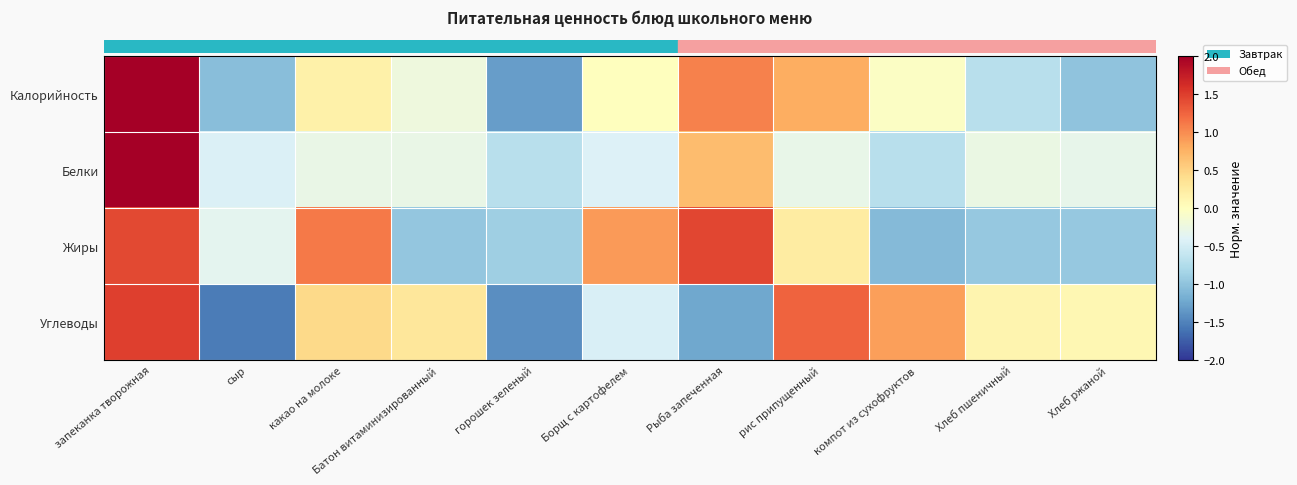

At how many categories does at least one series exceed 2?

1